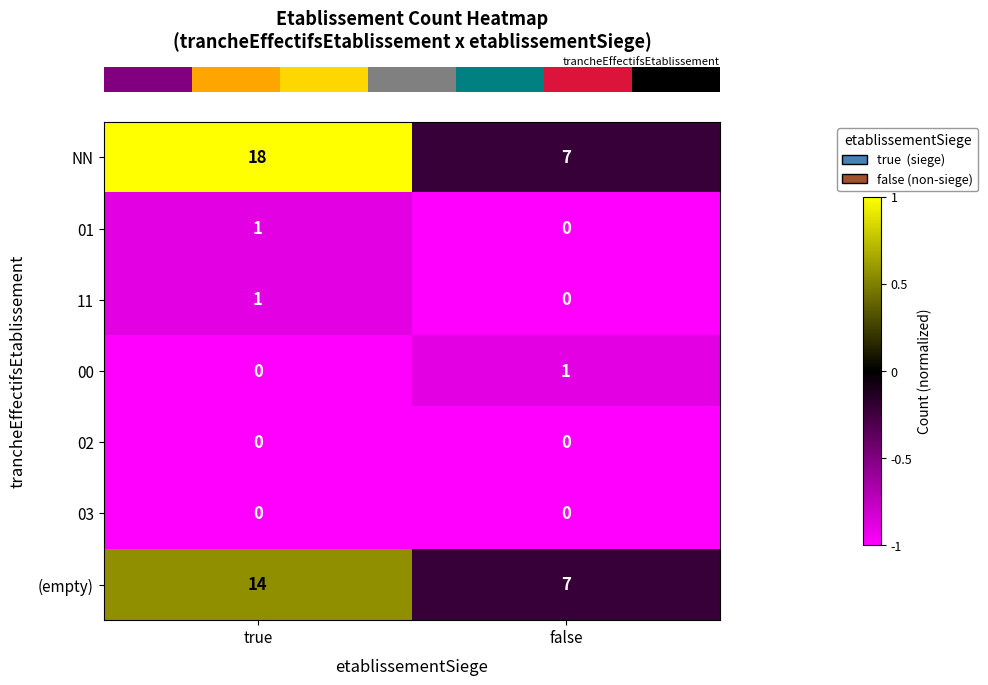

At which label does 01 reach its minimum?

false